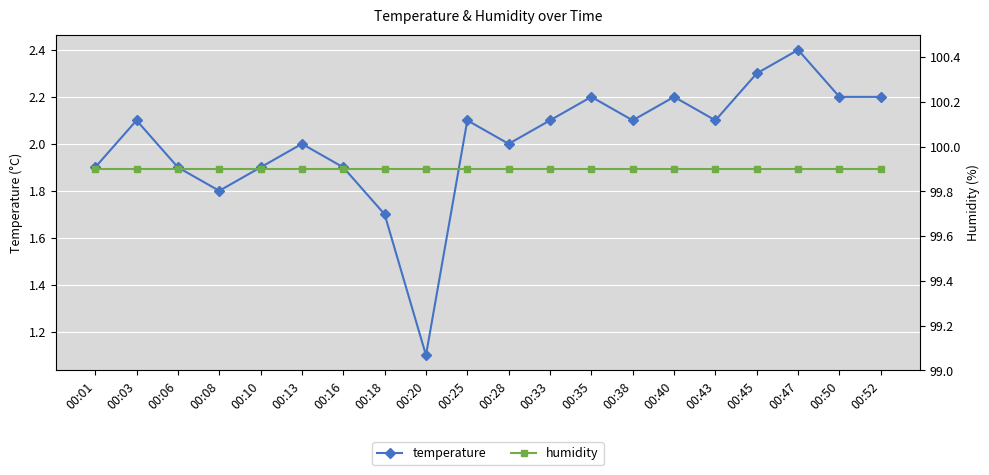

Reading left to right, extract all data points from this chart.

temperature: 00:01=1.9	00:03=2.1	00:06=1.9	00:08=1.8	00:10=1.9	00:13=2.0	00:16=1.9	00:18=1.7	00:20=1.1	00:25=2.1	00:28=2.0	00:33=2.1	00:35=2.2	00:38=2.1	00:40=2.2	00:43=2.1	00:45=2.3	00:47=2.4	00:50=2.2	00:52=2.2
humidity: 00:01=99.9	00:03=99.9	00:06=99.9	00:08=99.9	00:10=99.9	00:13=99.9	00:16=99.9	00:18=99.9	00:20=99.9	00:25=99.9	00:28=99.9	00:33=99.9	00:35=99.9	00:38=99.9	00:40=99.9	00:43=99.9	00:45=99.9	00:47=99.9	00:50=99.9	00:52=99.9